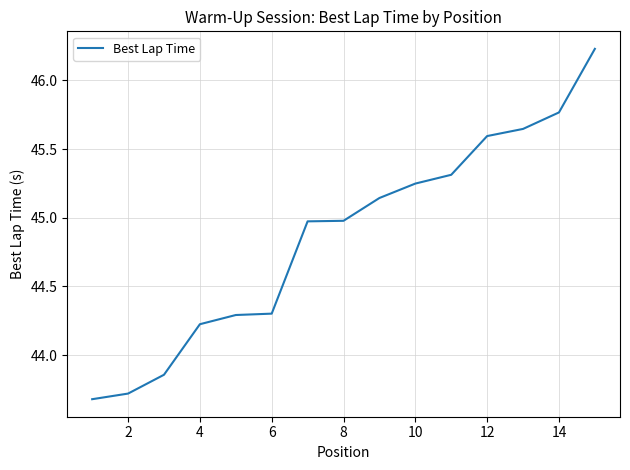

What is the difference between the second highest and second lowest values?

2.0